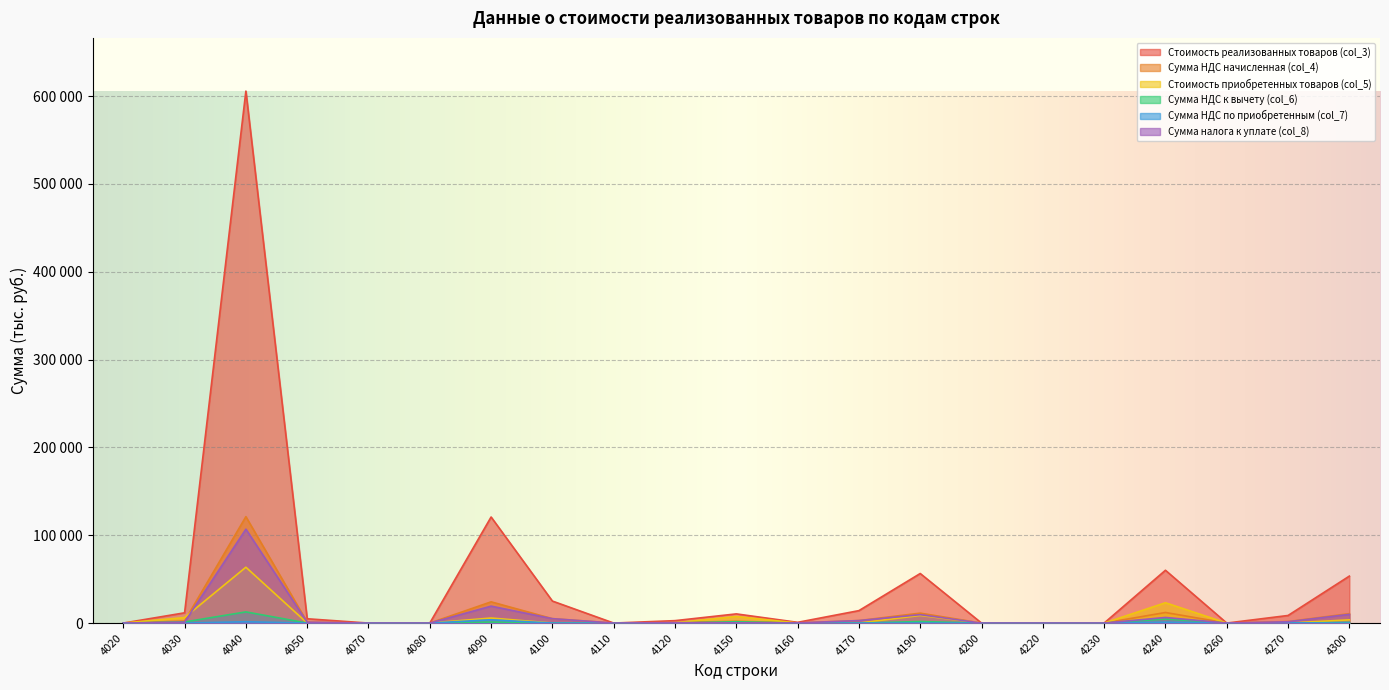

What is the difference between the highest and lowest values at 4160?

834